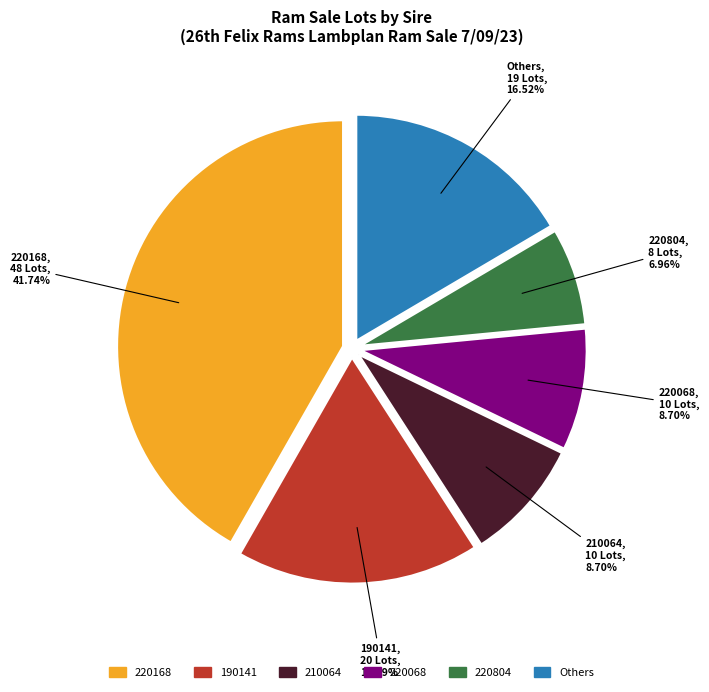

Is there any slice that represents more than half of the pie?

No